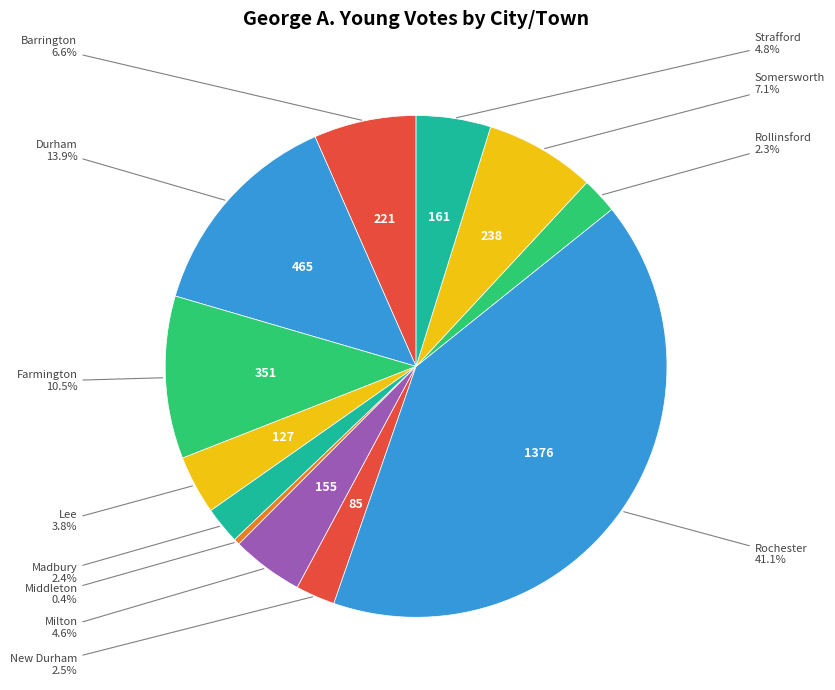

To the nearest percent, what is the combined percentage of Durham and Rochester?

55%